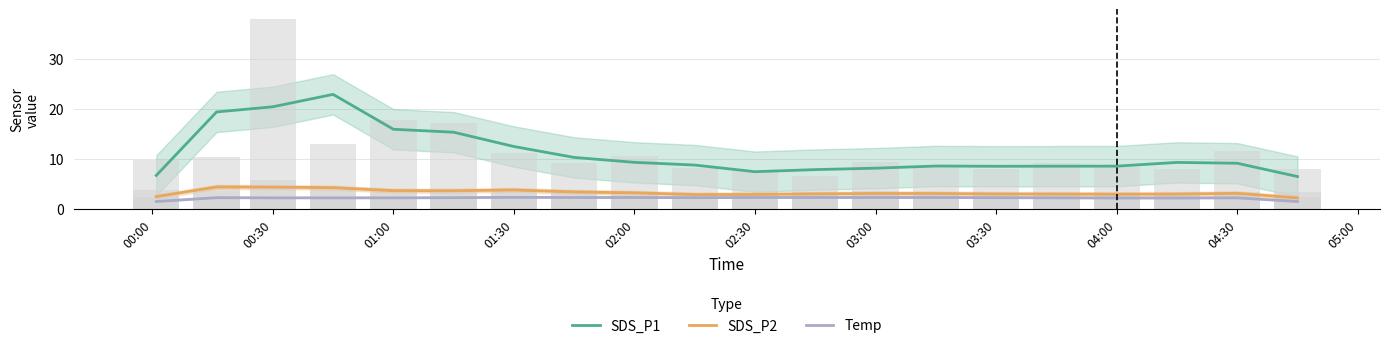

Reading right to left, extract all data points from this chart.

SDS_P1: 6.5	9.1	9.3	8.6	8.5	8.5	8.6	8.2	7.9	7.5	8.8	9.3	10.3	12.5	15.3	15.9	22.9	20.4	19.4	6.7
SDS_P2: 2.2	3.1	3.0	2.9	3.0	3.0	3.1	3.1	3.0	2.9	2.9	3.2	3.4	3.8	3.6	3.7	4.3	4.4	4.4	2.5
Temp: 1.5	2.2	2.2	2.2	2.2	2.3	2.3	2.3	2.3	2.3	2.3	2.3	2.3	2.3	2.3	2.2	2.2	2.2	2.3	1.5